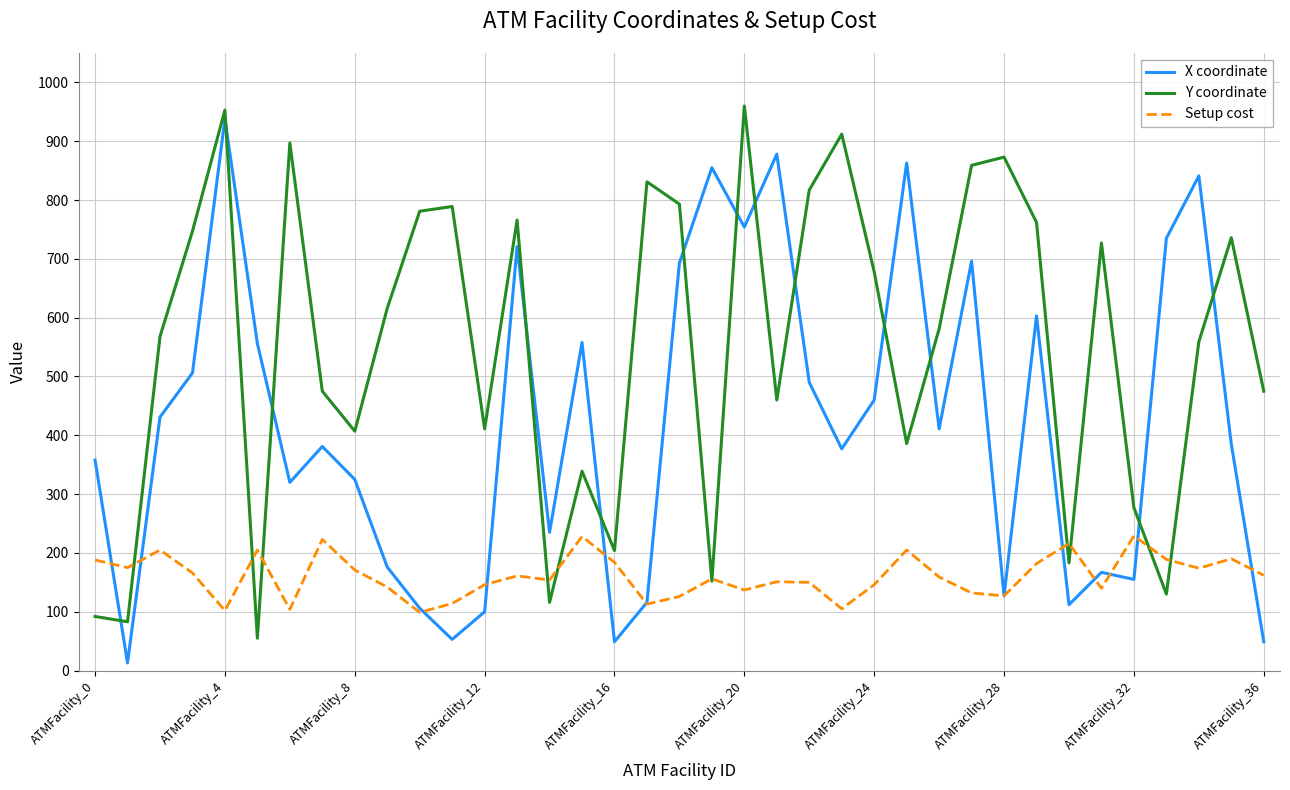

After their last crossing, which series has the higher values: X coordinate or Y coordinate?

Y coordinate